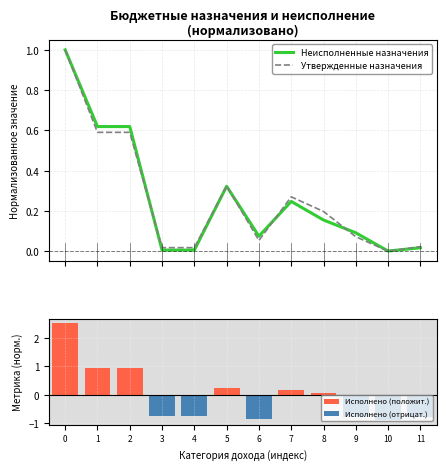

Rank the series by their average value, from highest to lowest.

Неисполненные назначения, Утвержденные бюджетные назначения